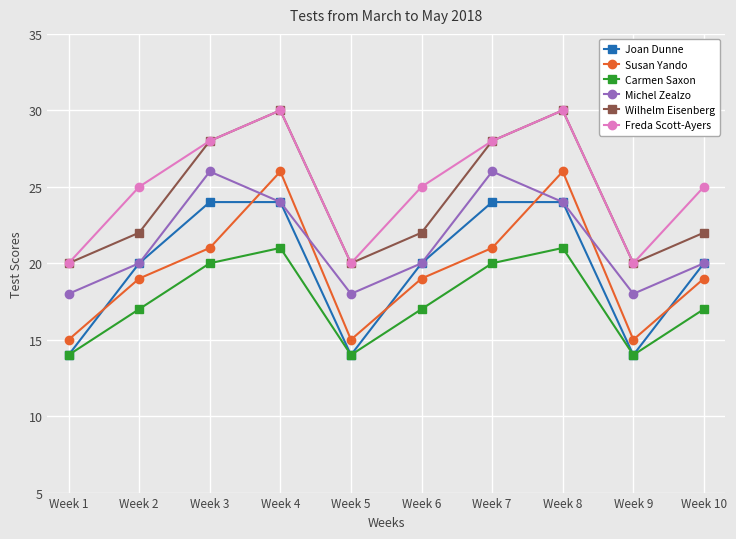

Read the Wilhelm Eisenberg value at Week 9.

20